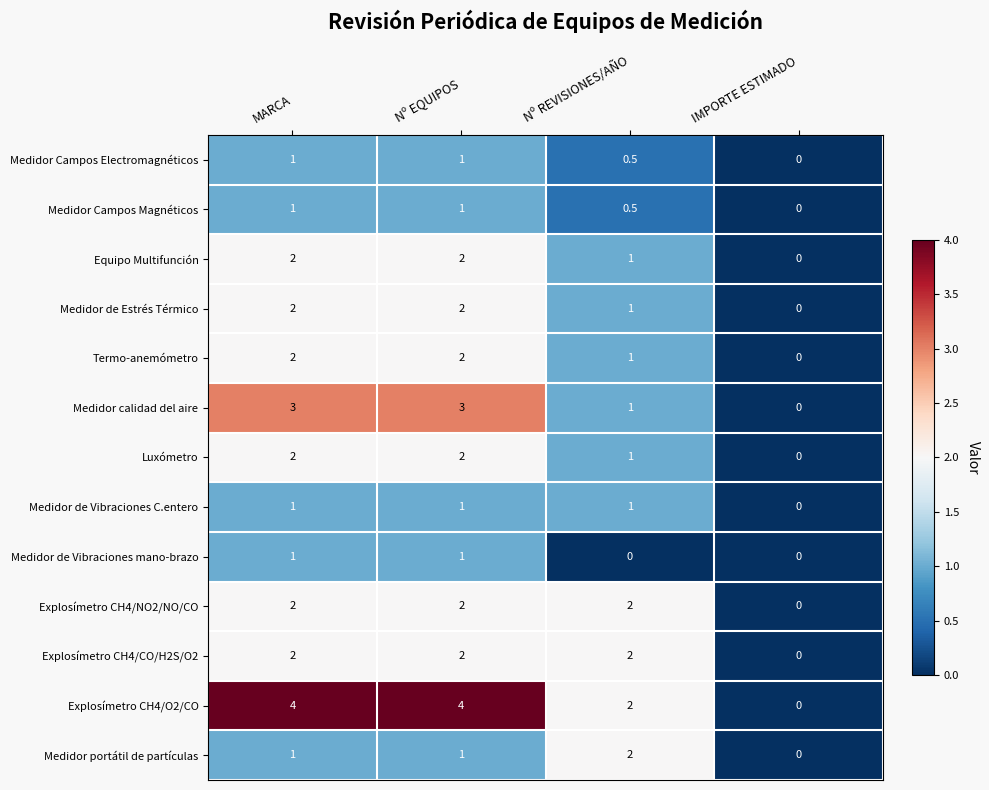

Is it true that Medidor de Vibraciones C.entero equals 1.0 at Nº EQUIPOS?

True